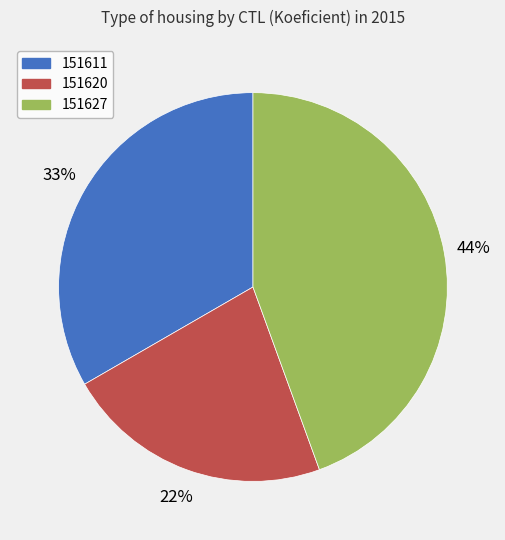

What is the smallest slice in the pie chart?

151620